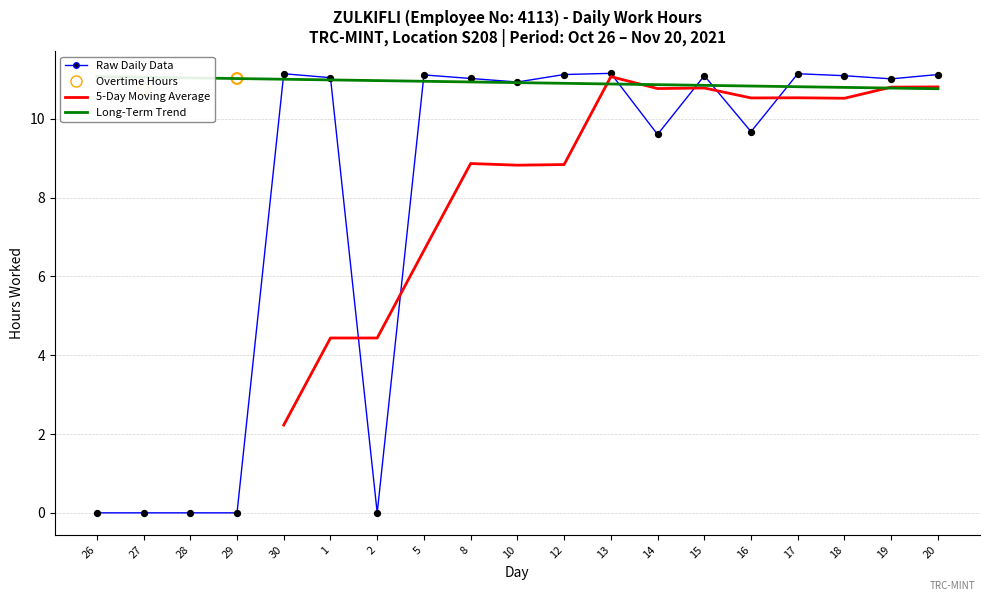

Between 12 and 26, which is larger?

12